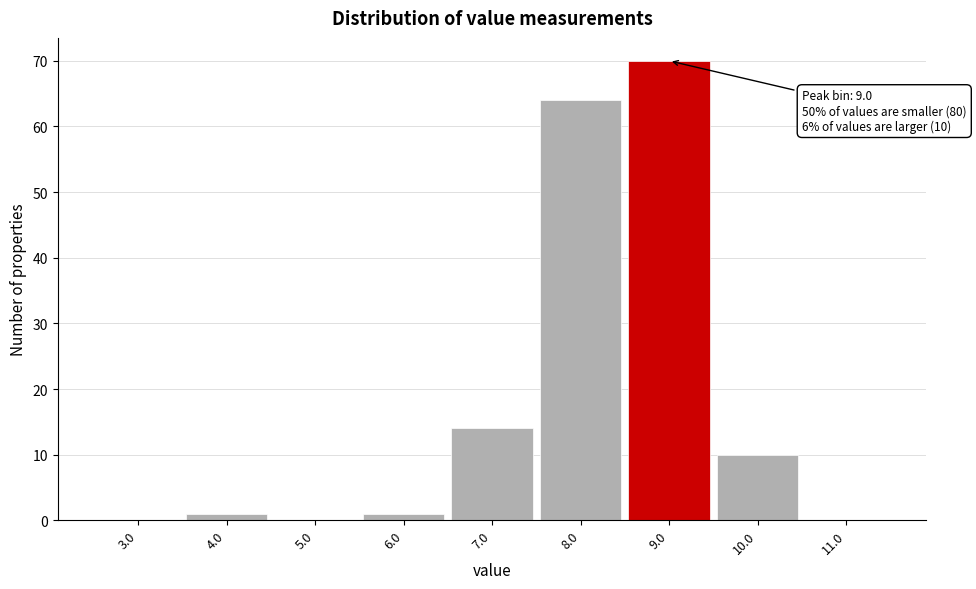

Over which range of the x-axis is the bar tallest?

8.5 to 9.5